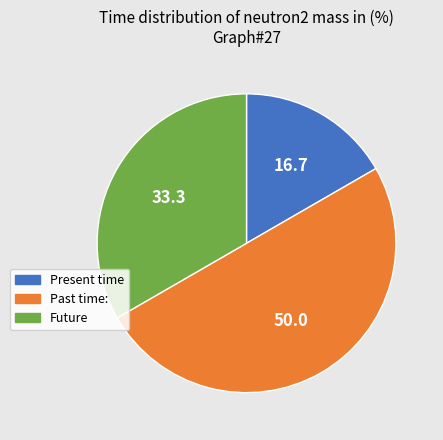

Combined, do Past time: and Present time account for over 50%?

Yes